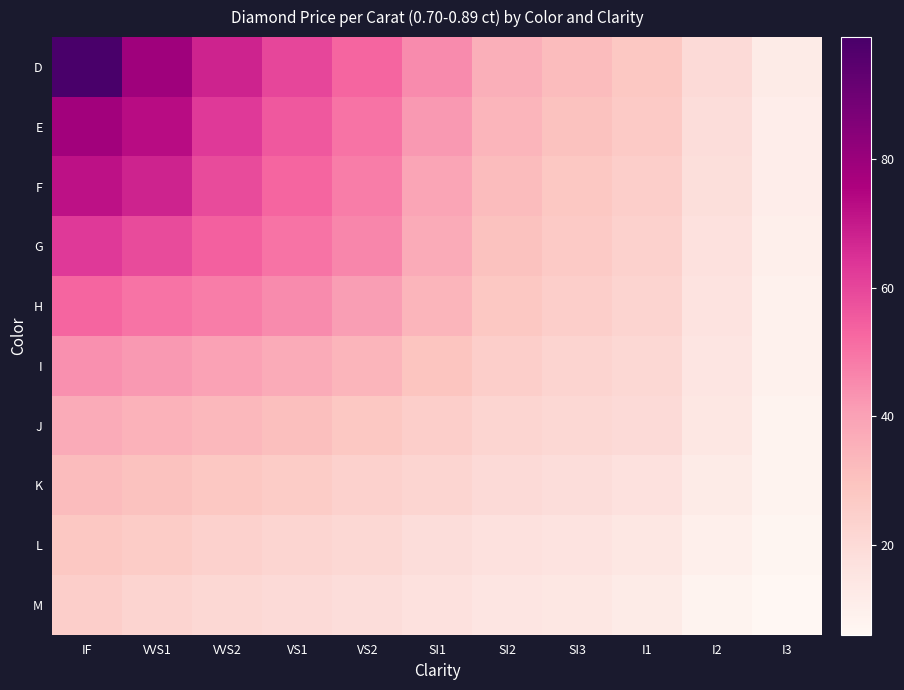

Reading right to left, transcribe all the data shown in this chart.

D: I3=12	I2=20	I1=28	SI3=32	SI2=36	SI1=45	VS2=53	VS1=60	VVS2=68	VVS1=79	IF=99
E: I3=11	I2=19	I1=27	SI3=30	SI2=34	SI1=42	VS2=50	VS1=56	VVS2=63	VVS1=73	IF=78
F: I3=11	I2=18	I1=25	SI3=28	SI2=32	SI1=39	VS2=48	VS1=53	VVS2=59	VVS1=68	IF=72
G: I3=10	I2=17	I1=24	SI3=27	SI2=30	SI1=37	VS2=46	VS1=50	VVS2=54	VVS1=59	IF=63
H: I3=9	I2=16	I1=23	SI3=25	SI2=28	SI1=34	VS2=41	VS1=45	VVS2=48	VVS1=50	IF=53
I: I3=9	I2=15	I1=21	SI3=23	SI2=25	SI1=29	VS2=34	VS1=37	VVS2=40	VVS1=42	IF=44
J: I3=8	I2=14	I1=20	SI3=21	SI2=22	SI1=25	VS2=28	VS1=31	VVS2=33	VVS1=35	IF=37
K: I3=8	I2=12	I1=17	SI3=19	SI2=20	SI1=22	VS2=24	VS1=26	VVS2=28	VVS1=30	IF=32
L: I3=7	I2=10	I1=14	SI3=16	SI2=17	SI1=19	VS2=21	VS1=22	VVS2=24	VVS1=26	IF=28
M: I3=6	I2=8	I1=12	SI3=14	SI2=15	SI1=17	VS2=19	VS1=20	VVS2=21	VVS1=23	IF=25